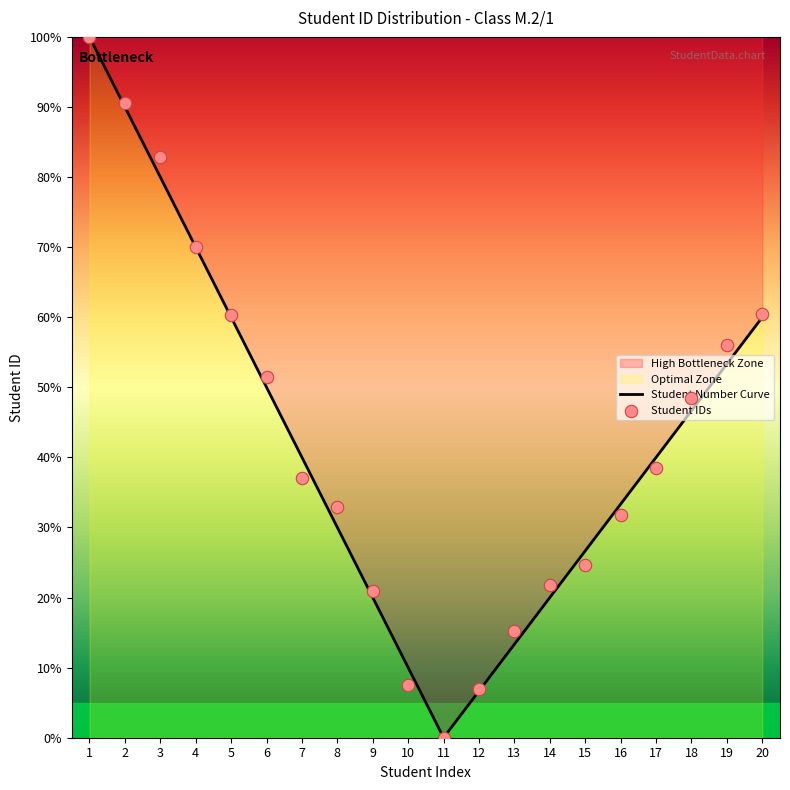

What are all the series names shown in the legend?

Student Number Curve, Student IDs